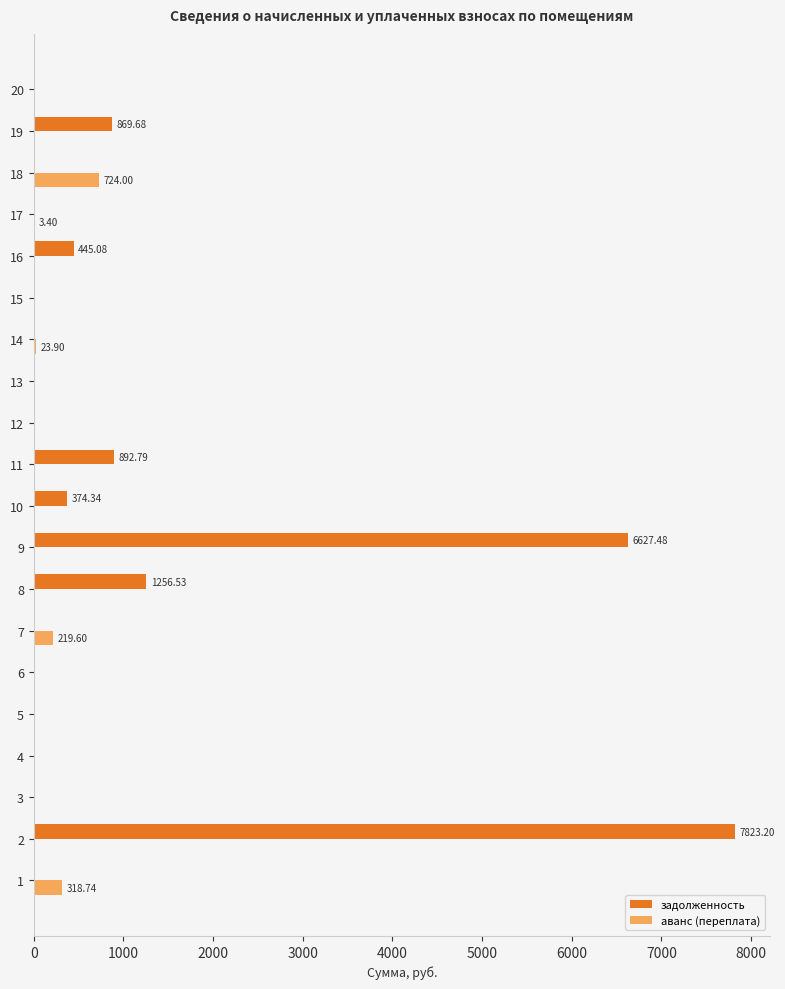

How many data points does each series have?

20